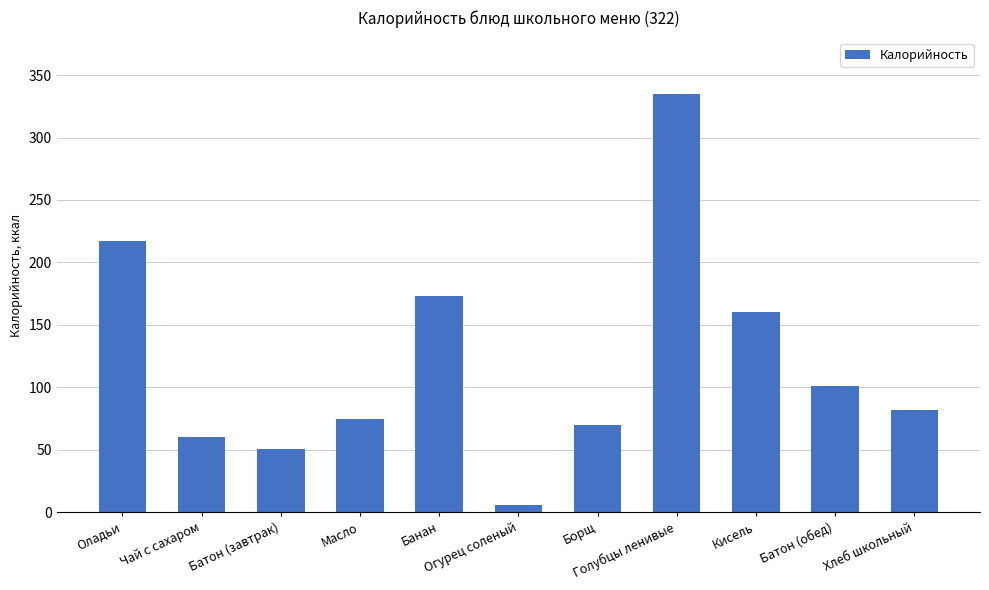

Is it true that the value at Масло is 75?

True